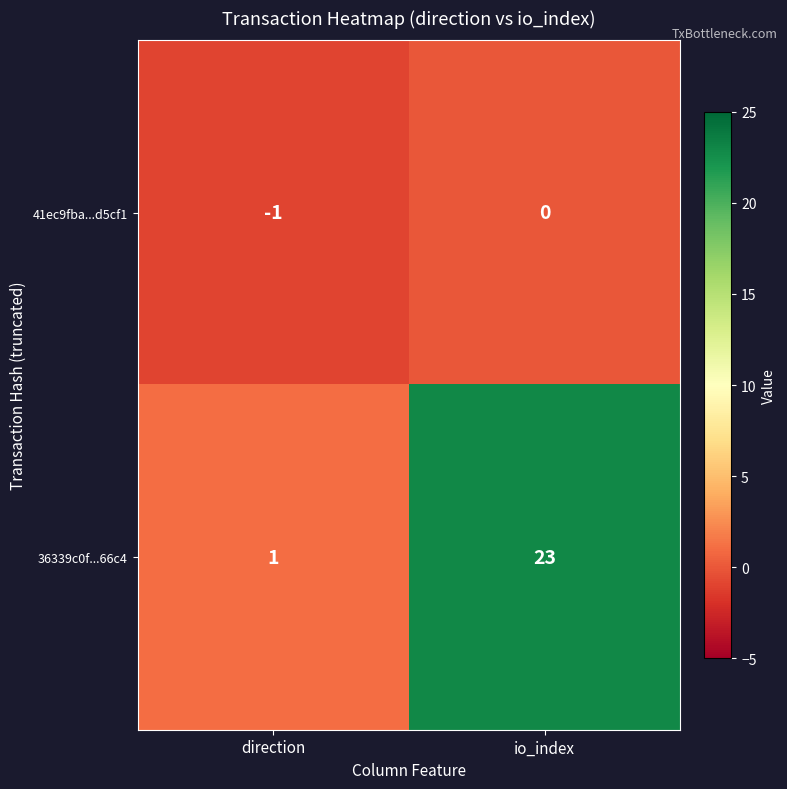

Reading left to right, what are all the values shown in this chart?

41ec9fba...d5cf1: direction=-1	io_index=0
36339c0f...66c4: direction=1	io_index=23